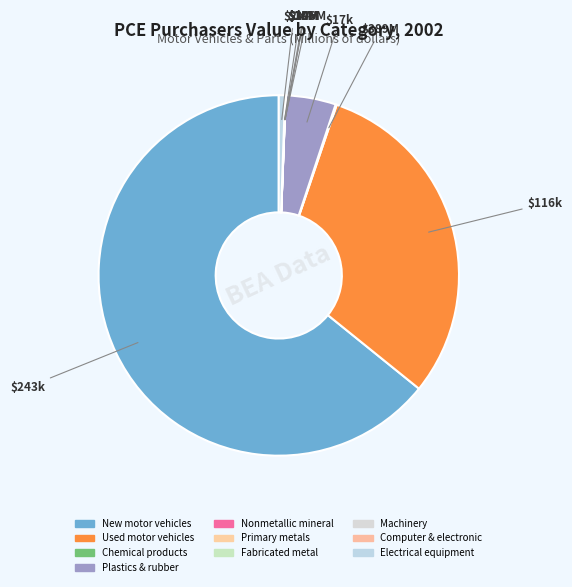

How many segments does this pie chart have?

10